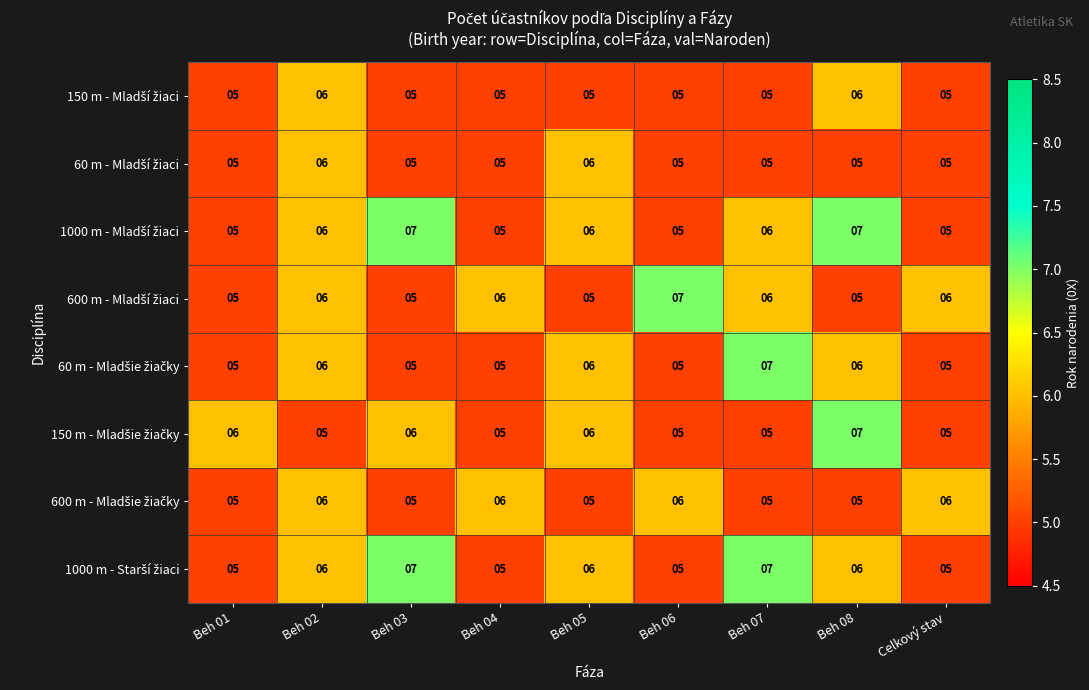

What is the total value across all series at Beh 08?

47